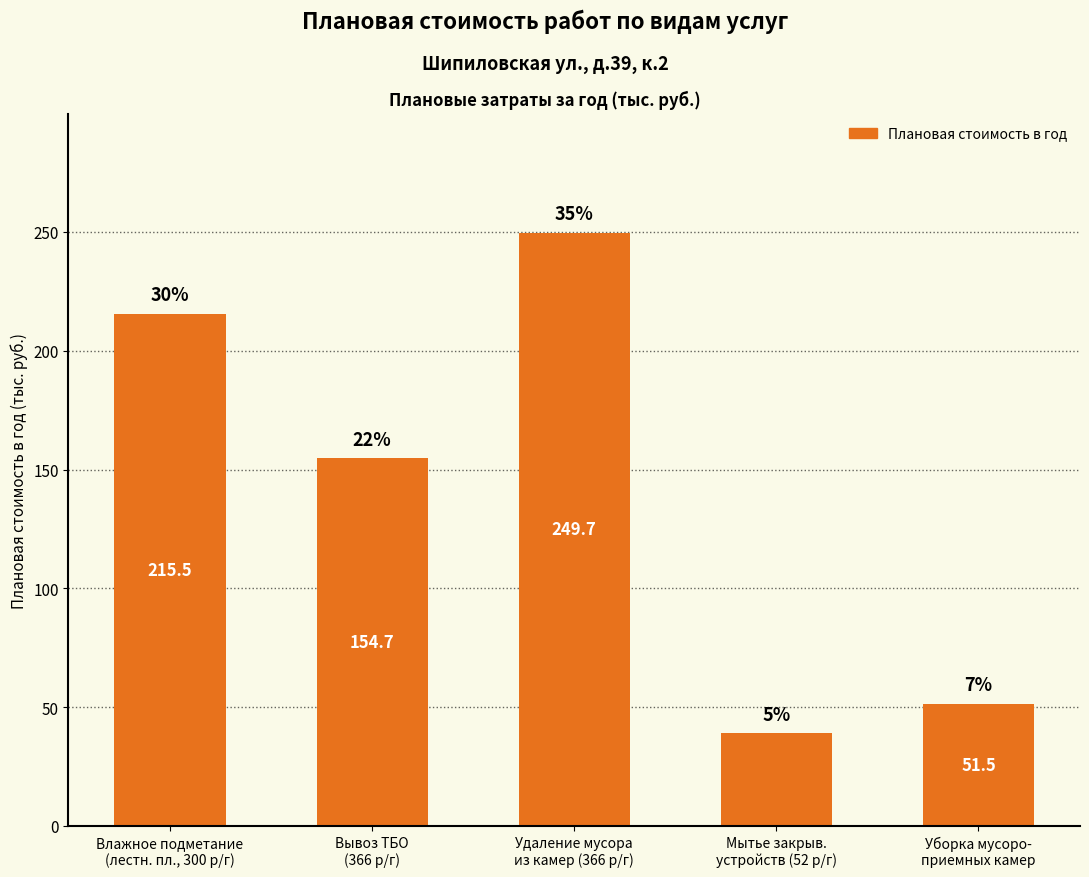

Does the chart contain stacked bars?

No